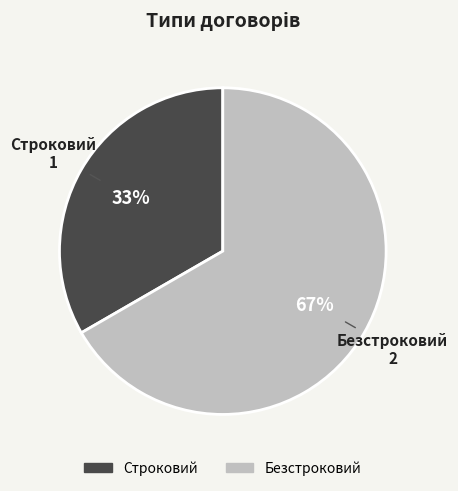

What percentage is the Строковий slice, to the nearest percent?

33%